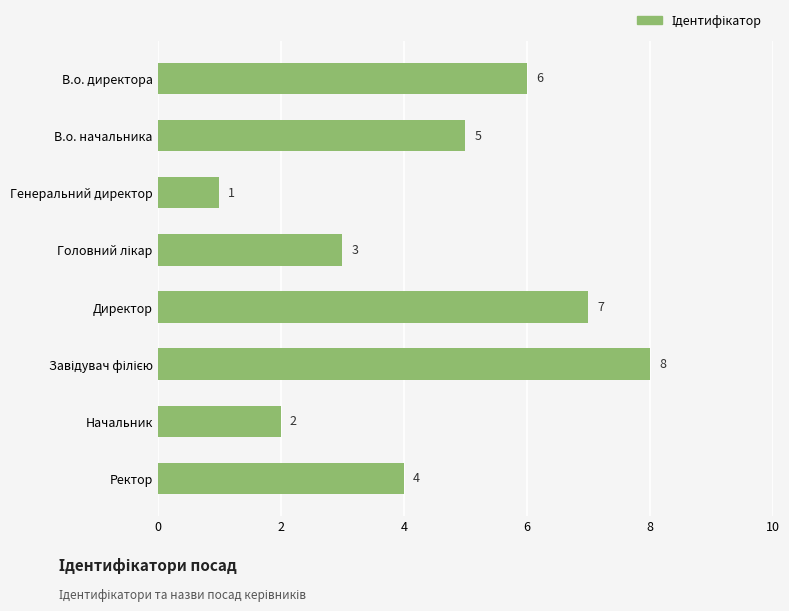

The value at Директор is 7. True or false?

True